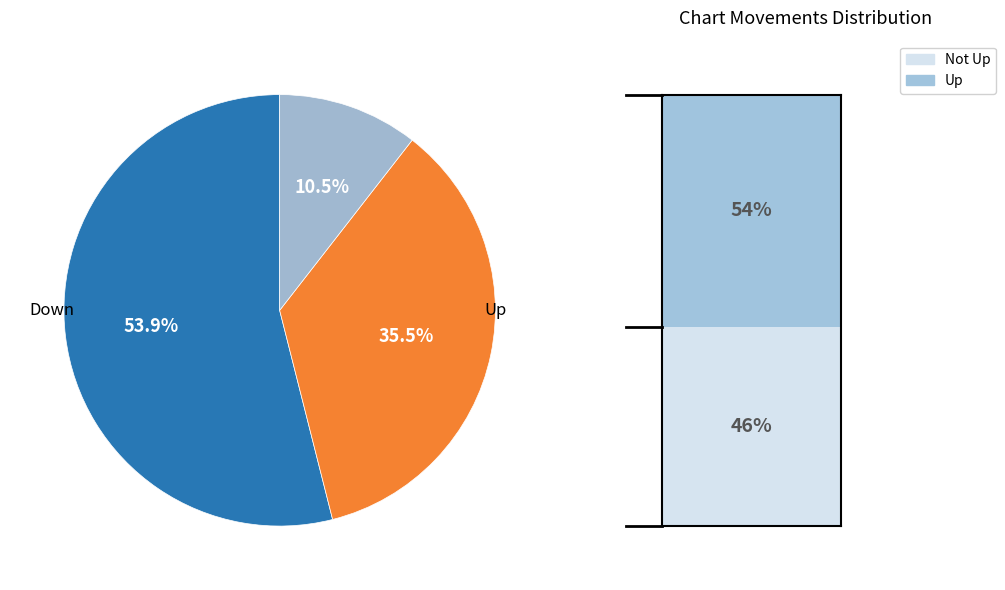

Is there any slice that represents more than half of the pie?

Yes